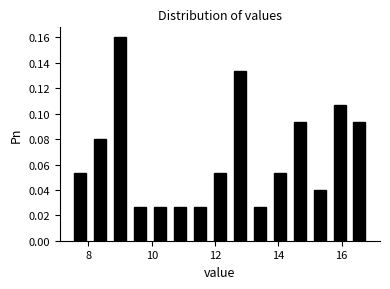

Read against the x-axis, roughly where is the centre of the tallest bar?

9.0